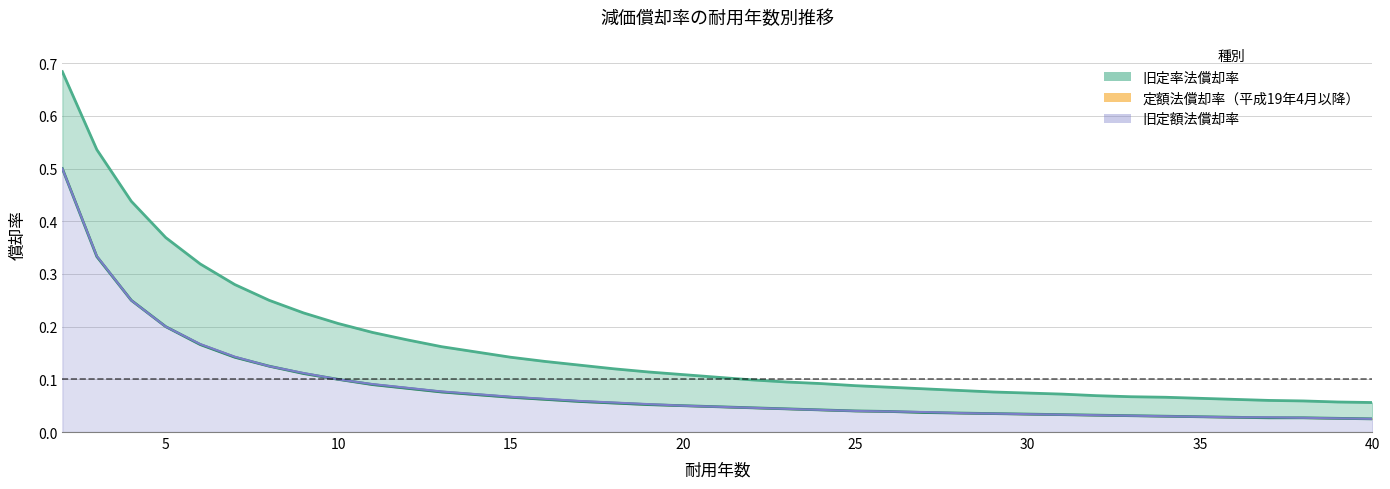

What is the average value?

0.1